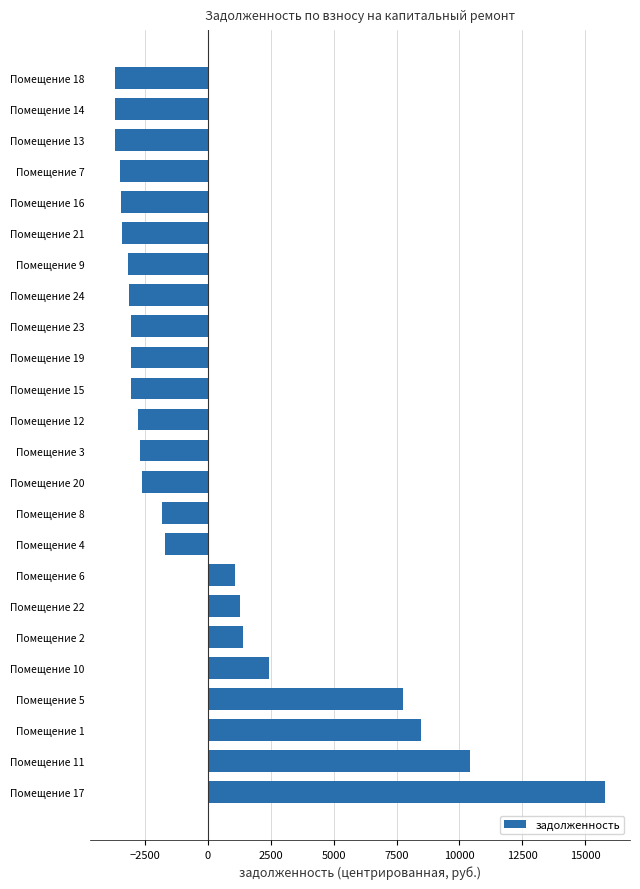

What is the difference between the maximum and minimum values?

19509.4